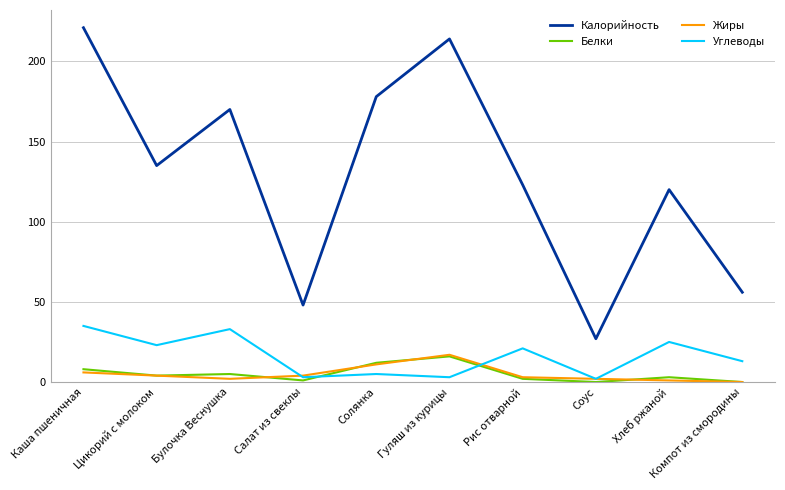

What is the difference between the maximum and minimum values in the Калорийность series?

194